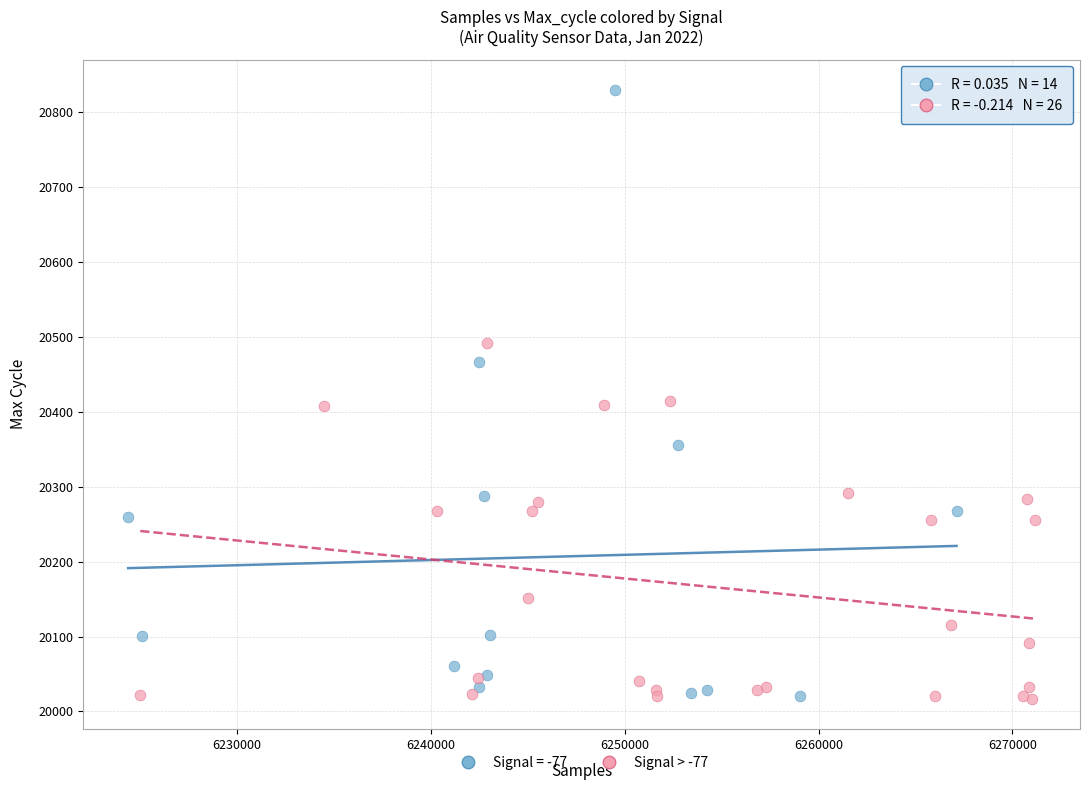

Which series has the largest Y range (max minus min)?

Signal = -77